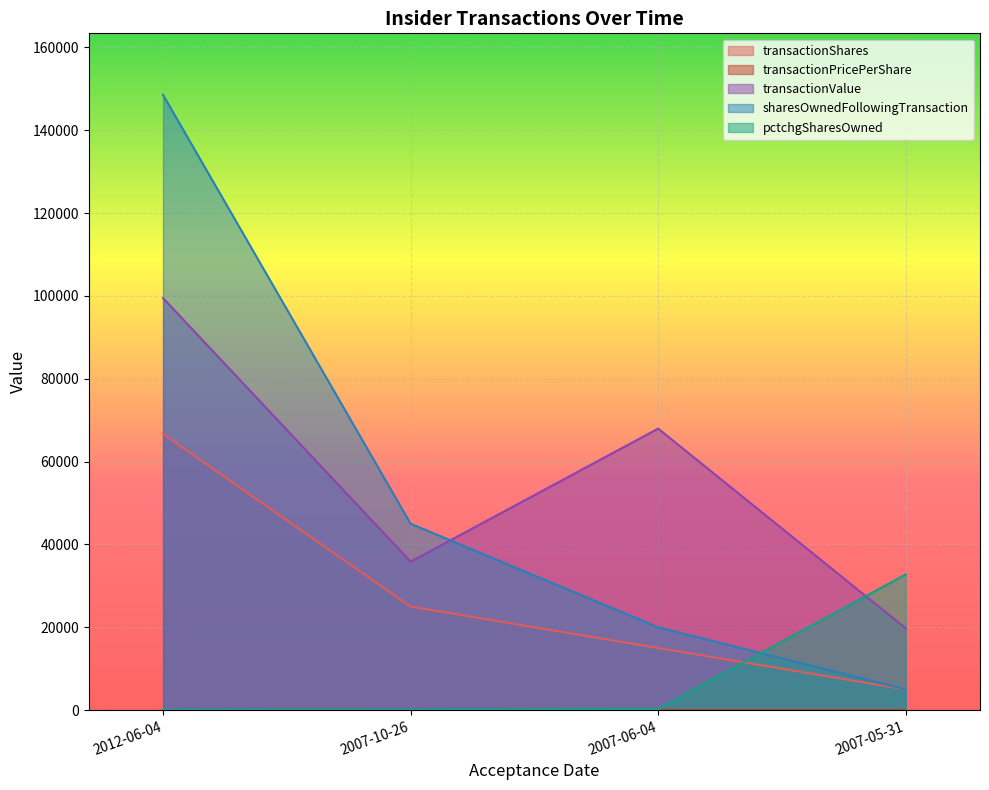

What is the difference between the transactionValue values at 2007-05-31 and 2007-06-04?

48212.0